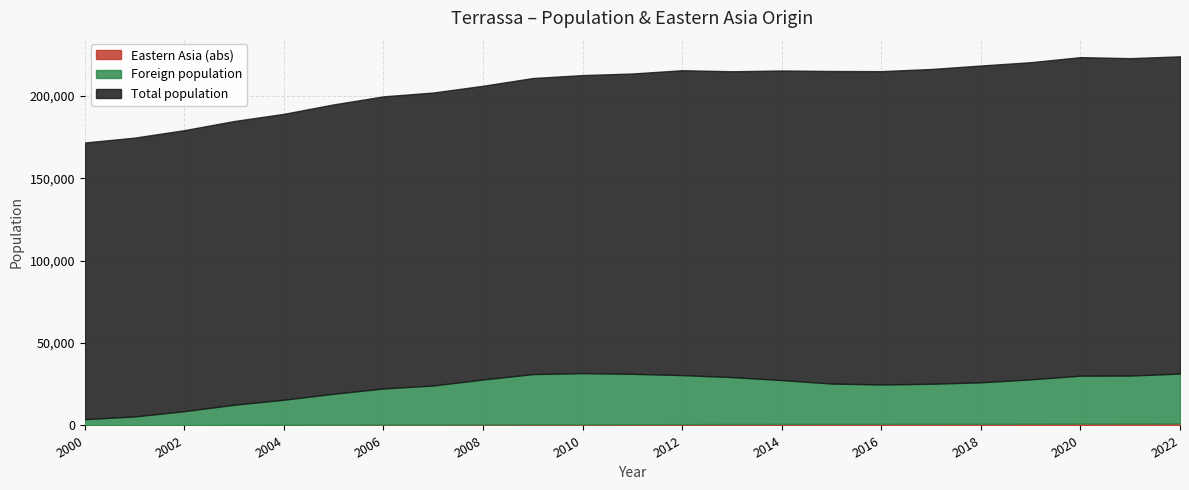

How many values in the Foreign population series exceed 26199?

11